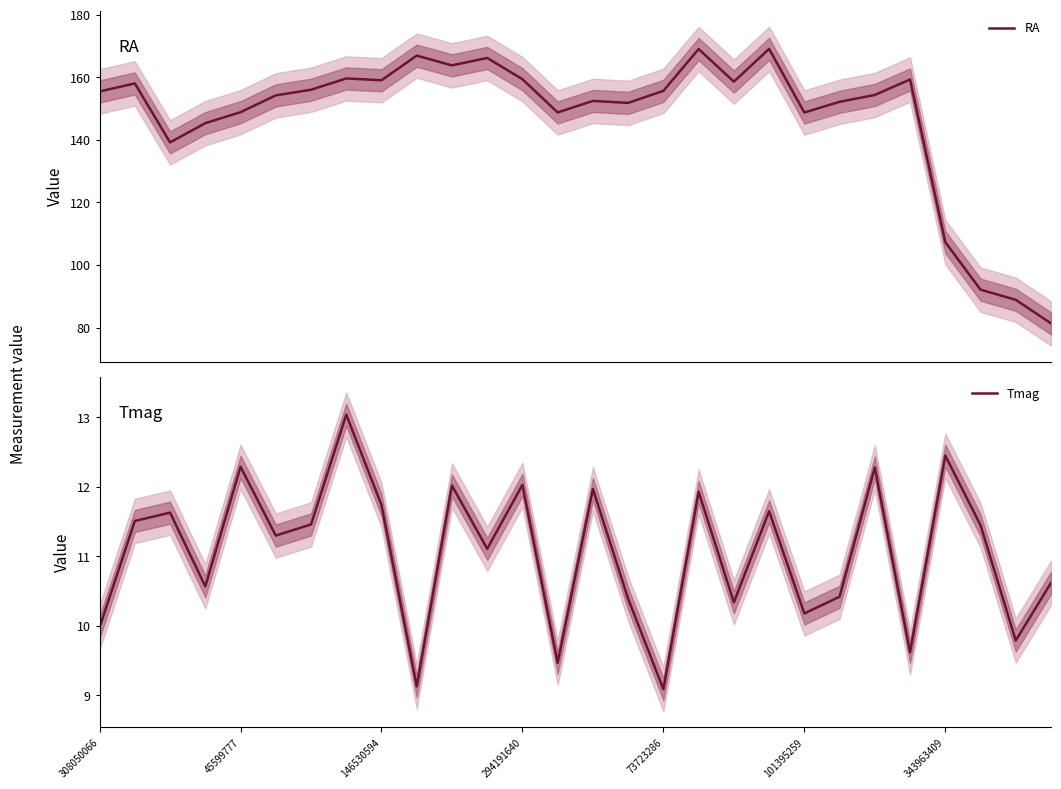

What is the highest value of the RA series?

169.0